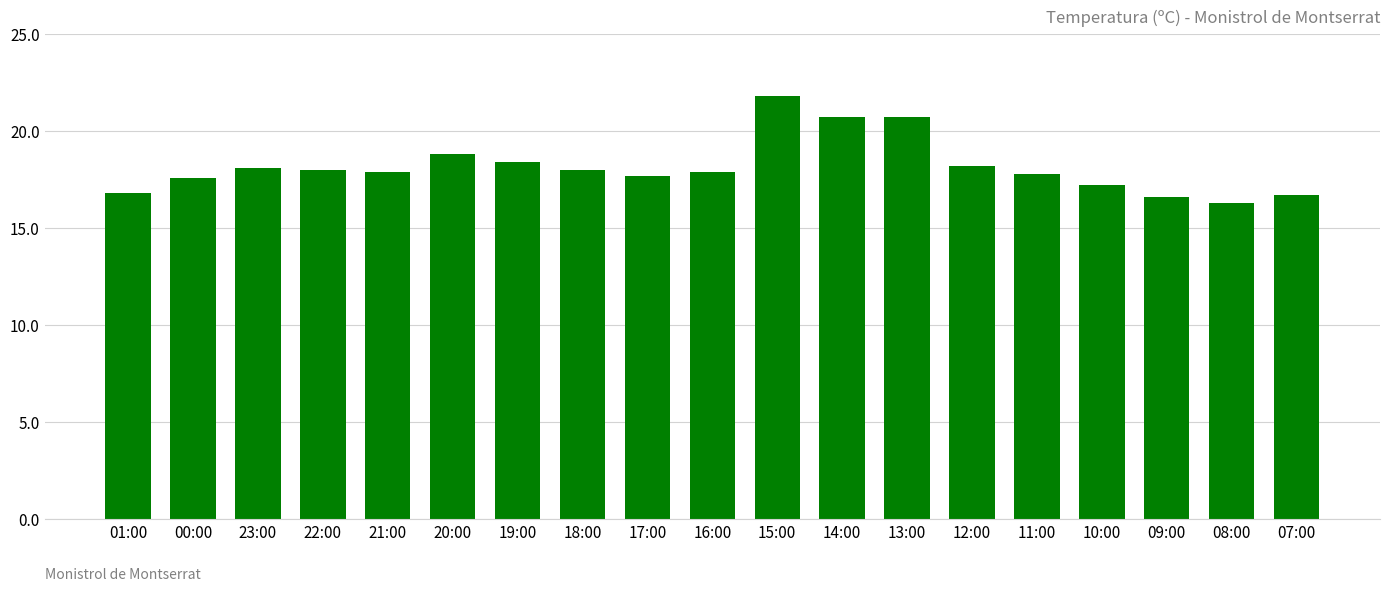

What is the greatest value displayed?

21.8